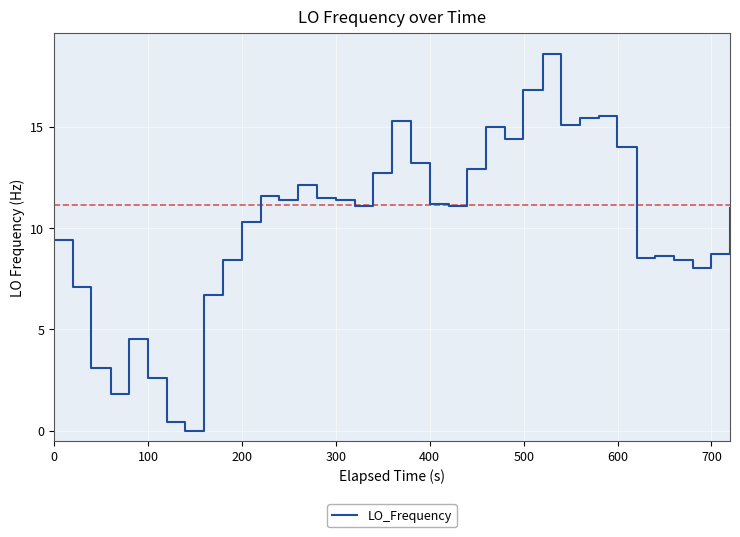

What is the maximum value shown in the chart?

18.6